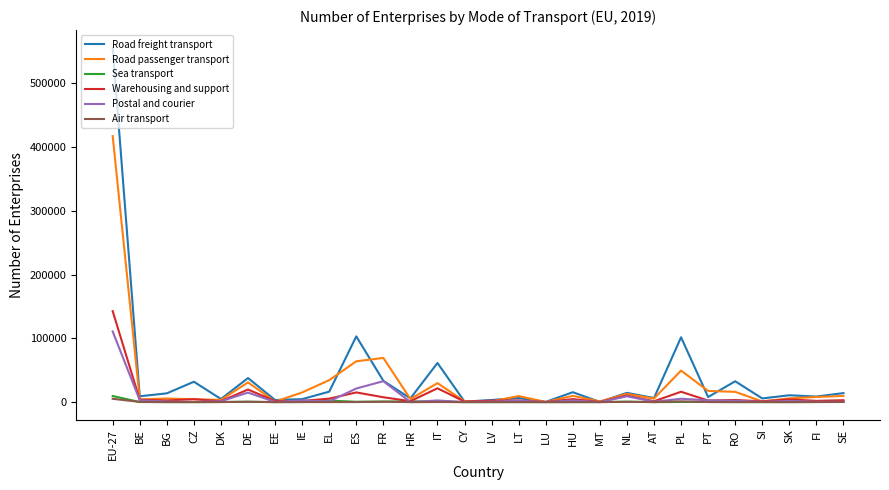

At which category is the sum across all series the highest?

EU-27